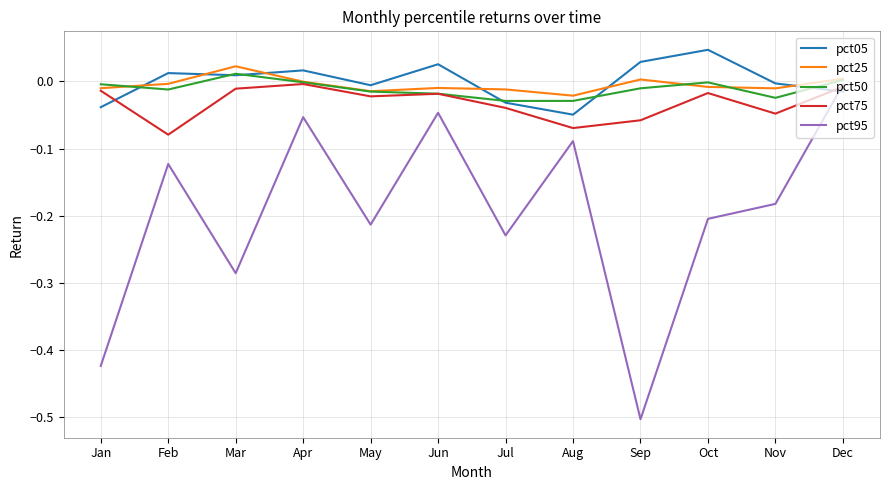

Which series has the largest range (max minus min)?

pct95